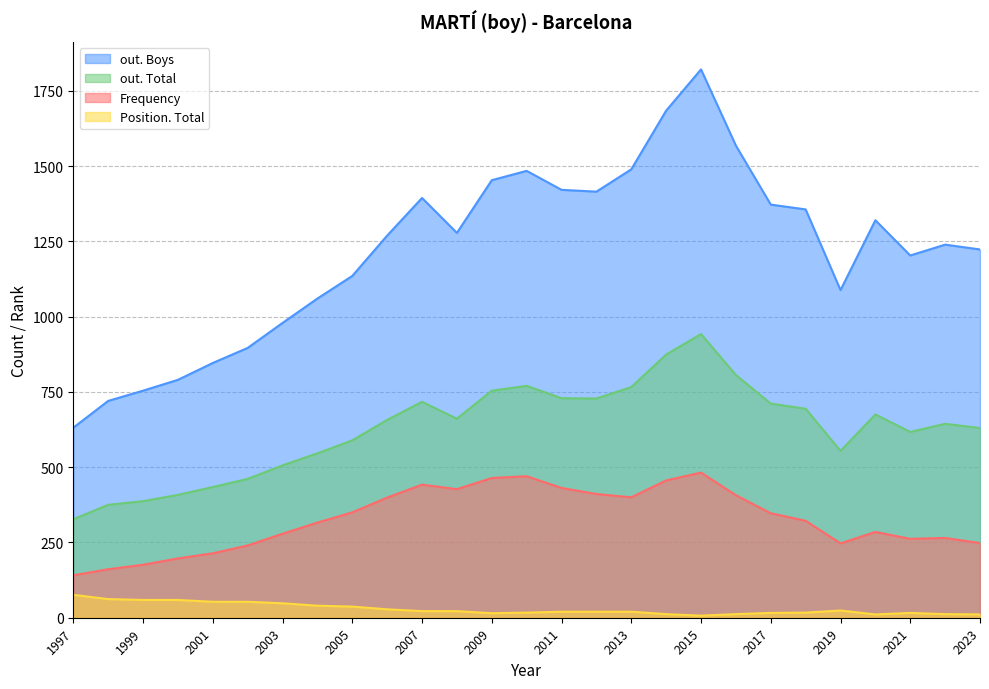

What is the approximate value of out. Boys at 2000?

790